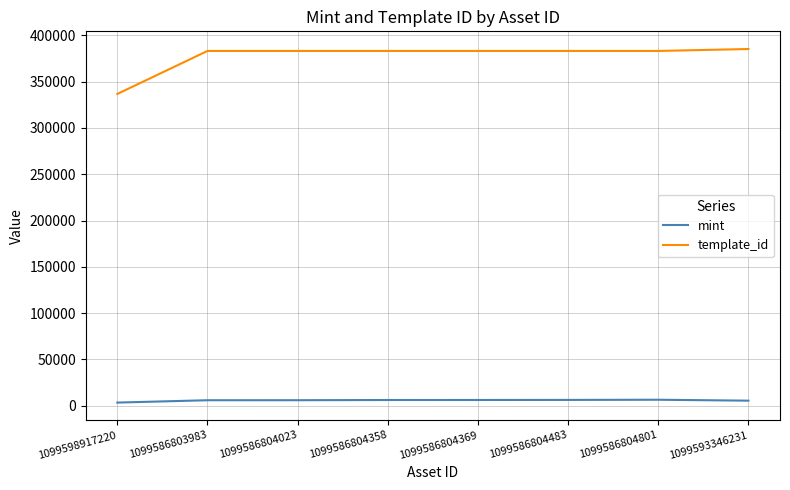

True or false: template_id and mint intersect in this chart.

False